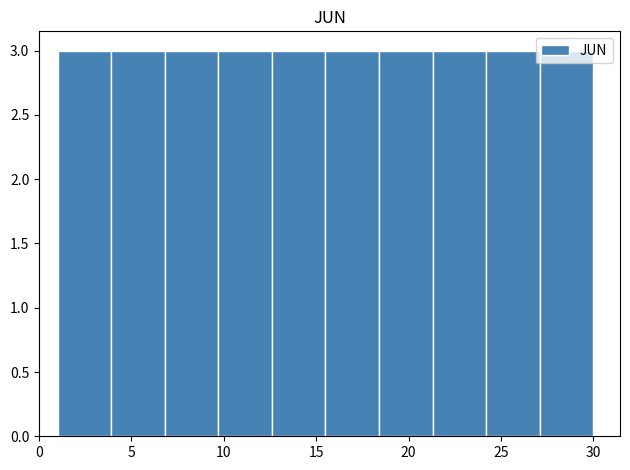

Reading left to right, list every bar in this chart as the range it spans on the x-axis followed by its height. Neither the bar edges nor the heights are printed on the chart, so give them approximately, as read against the axes.

1.0 to 3.9: 3
3.9 to 6.8: 3
6.8 to 9.7: 3
9.7 to 12.6: 3
12.6 to 15.5: 3
15.5 to 18.4: 3
18.4 to 21.3: 3
21.3 to 24.2: 3
24.2 to 27.1: 3
27.1 to 30.0: 3